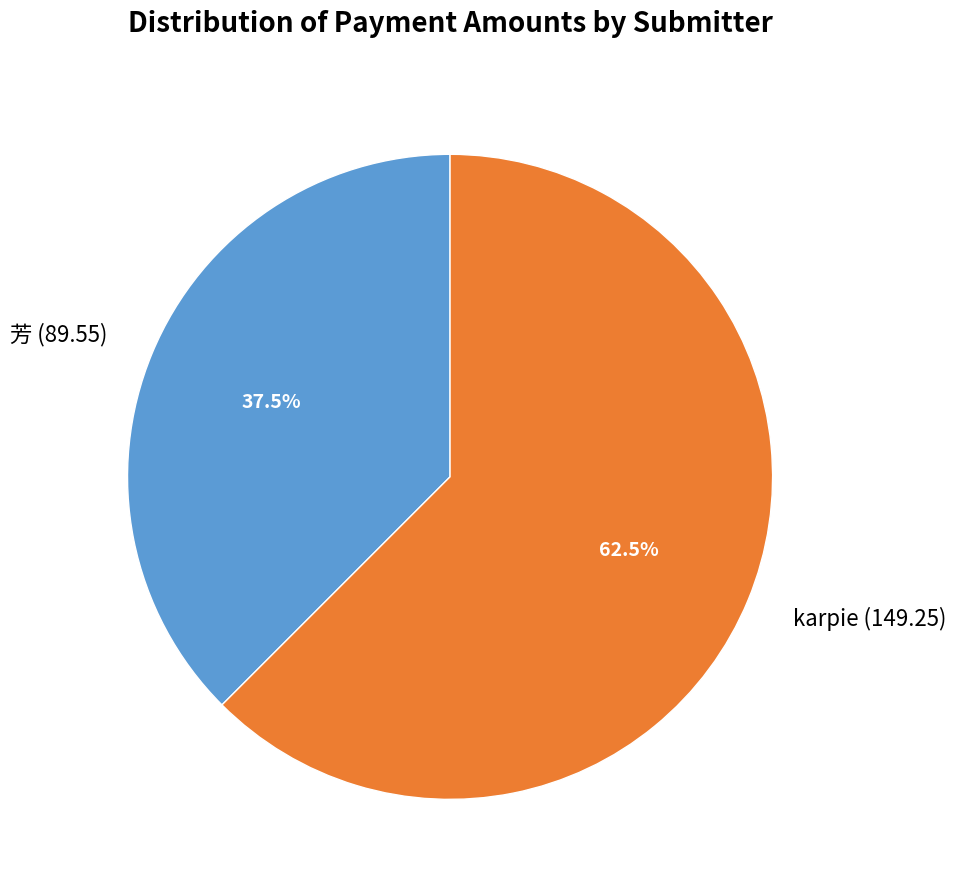

Rank the categories by value from highest to lowest.

karpie, 芳